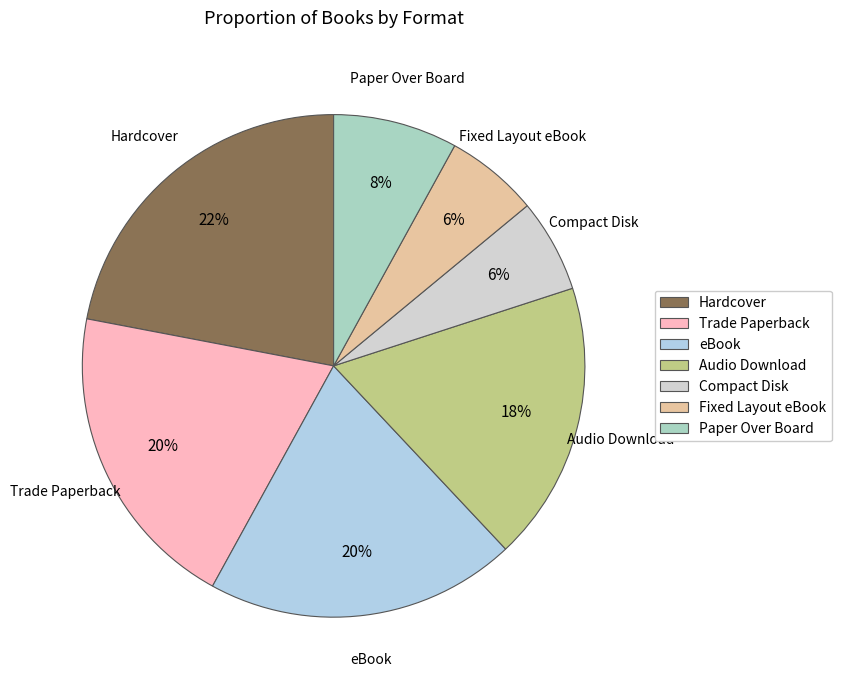

Is it true that Hardcover is 12% of the pie?

False